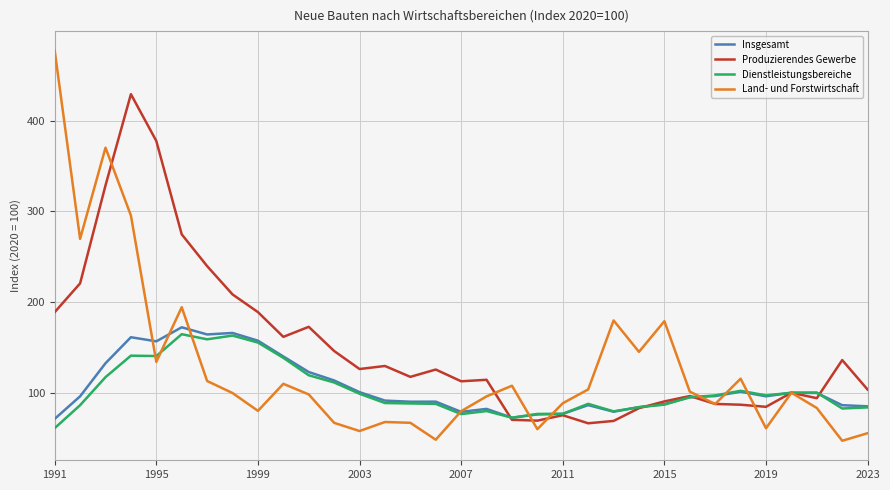

How many lines are shown in the chart?

4